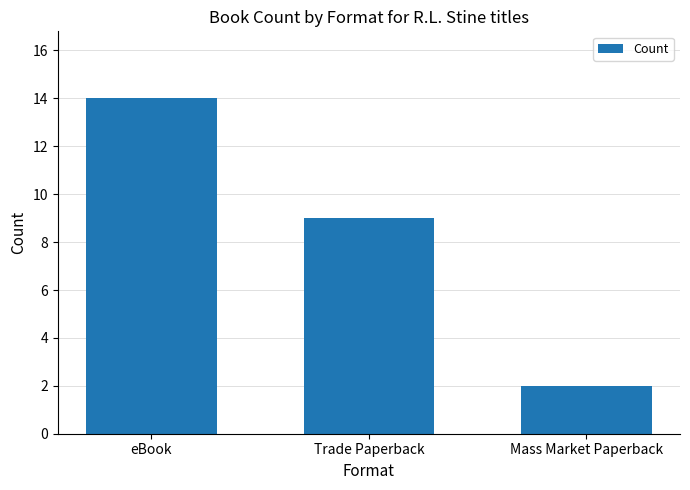

Where is the data nearest to the value 8?

Trade Paperback